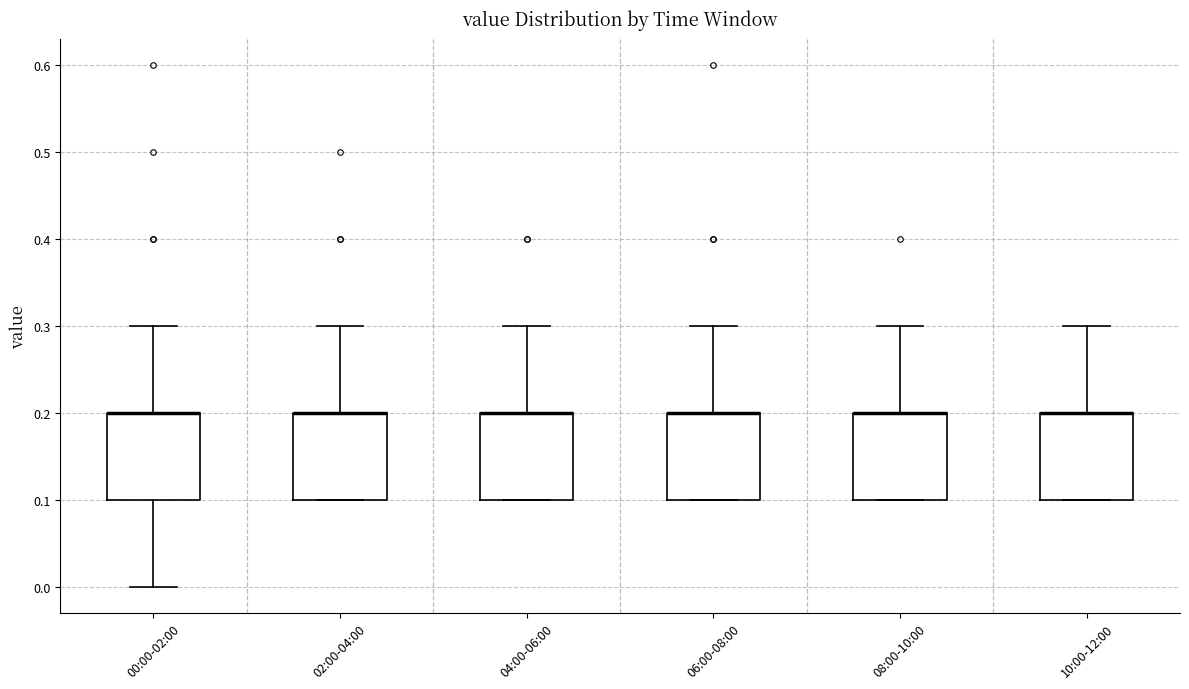

Reading left to right, transcribe this box plot: for each box, give where its median line is, the range the box spans, and where its two whiskers end, as read against the y-axis. The values are not printed on the chart, so give them approximately, as read against the axis.

00:00-02:00: median 0.2 (drawn on the box's upper edge), box 0.1 to 0.2, whiskers 0.0 to 0.3
02:00-04:00: median 0.2 (drawn on the box's upper edge), box 0.1 to 0.2, whiskers 0.1 to 0.3
04:00-06:00: median 0.2 (drawn on the box's upper edge), box 0.1 to 0.2, whiskers 0.1 to 0.3
06:00-08:00: median 0.2 (drawn on the box's upper edge), box 0.1 to 0.2, whiskers 0.1 to 0.3
08:00-10:00: median 0.2 (drawn on the box's upper edge), box 0.1 to 0.2, whiskers 0.1 to 0.3
10:00-12:00: median 0.2 (drawn on the box's upper edge), box 0.1 to 0.2, whiskers 0.1 to 0.3